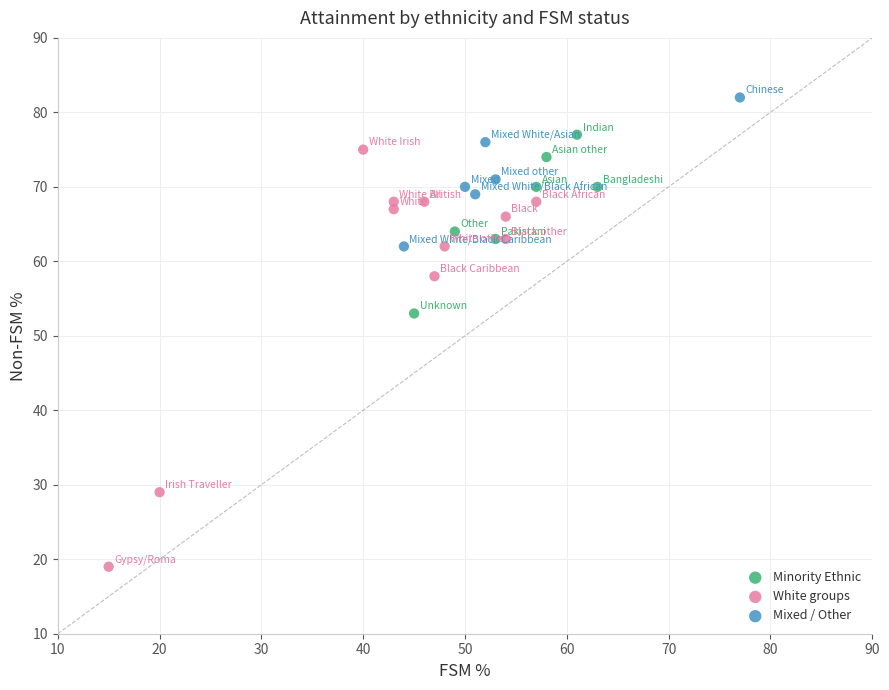

What are all the series names shown in the legend?

Minority Ethnic, White groups, Mixed / Other